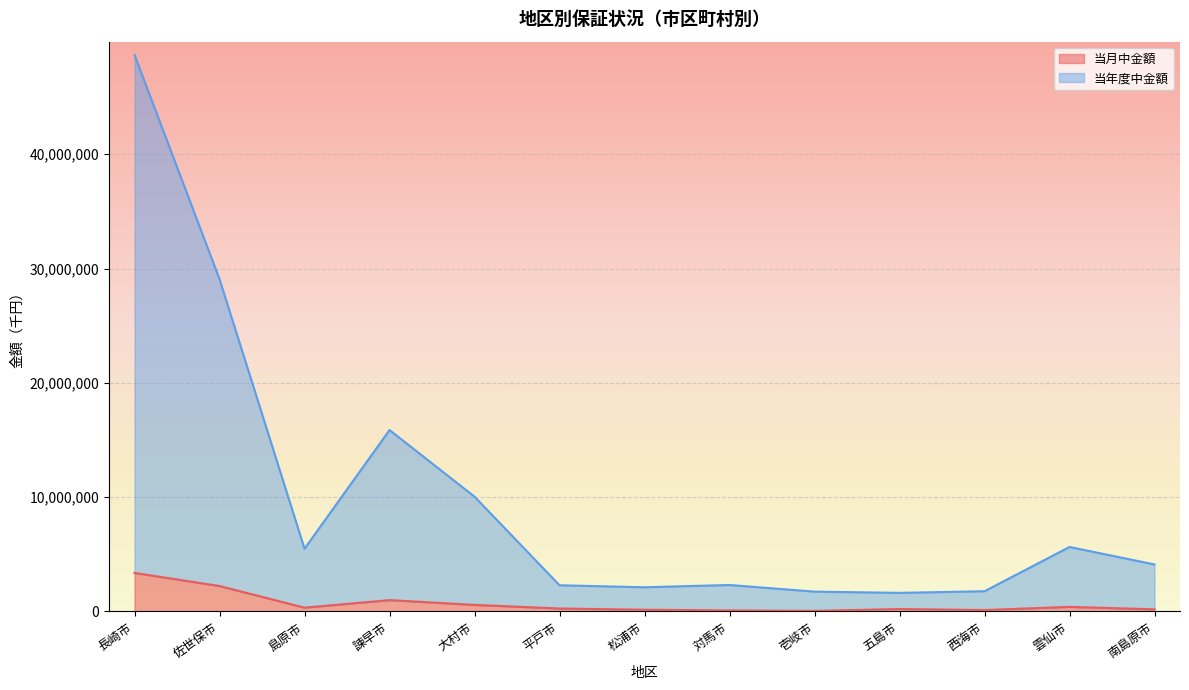

True or false: 当月中金額 has a value of 233189 at 松浦市.

False